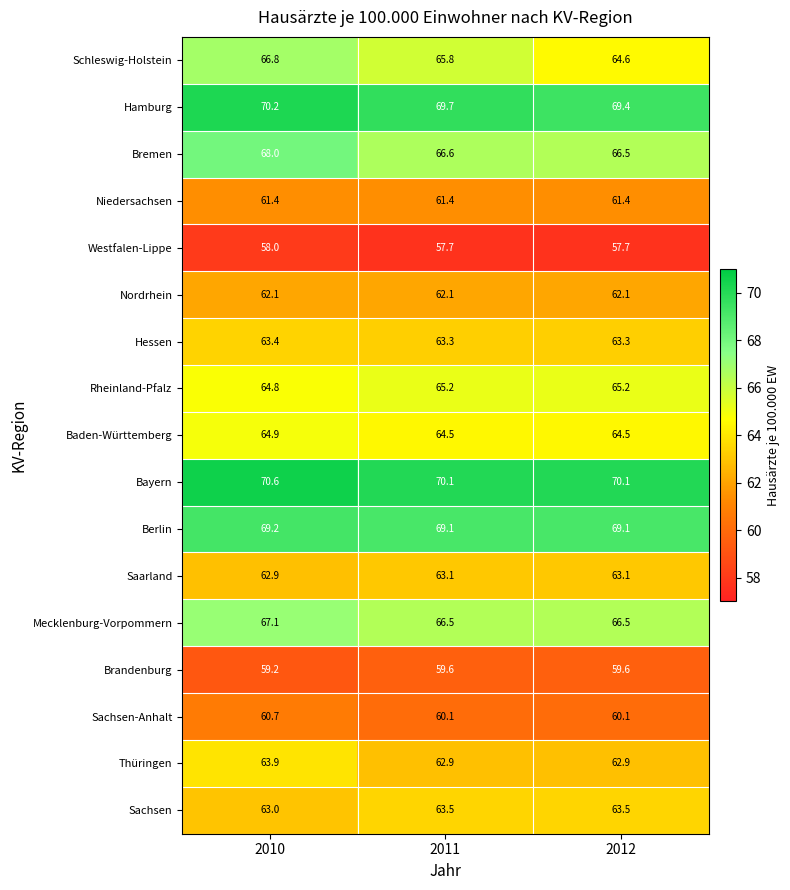

Which series has the largest range (max minus min)?

Schleswig-Holstein